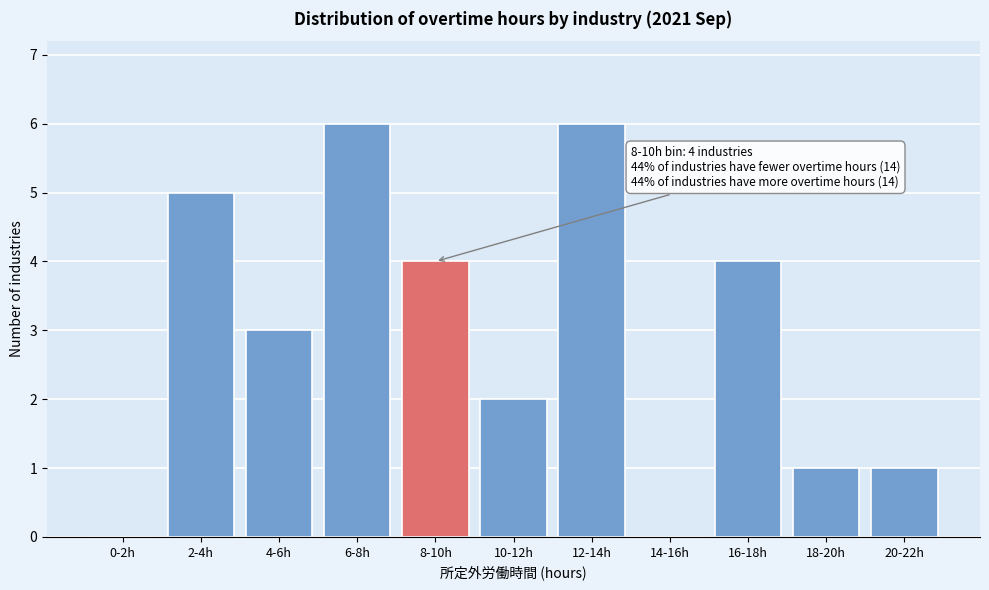

Reading left to right, what are all the values shown in this chart?

0-2h=0	2-4h=5	4-6h=3	6-8h=6	8-10h=4	10-12h=2	12-14h=6	14-16h=0	16-18h=4	18-20h=1	20-22h=1